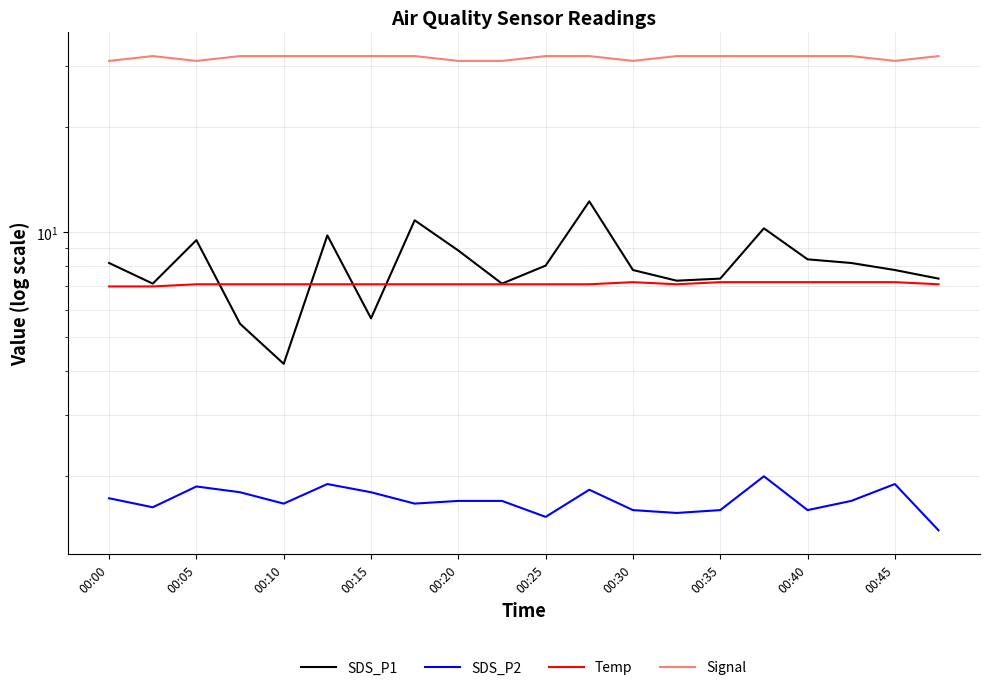

How many lines are shown in the chart?

4